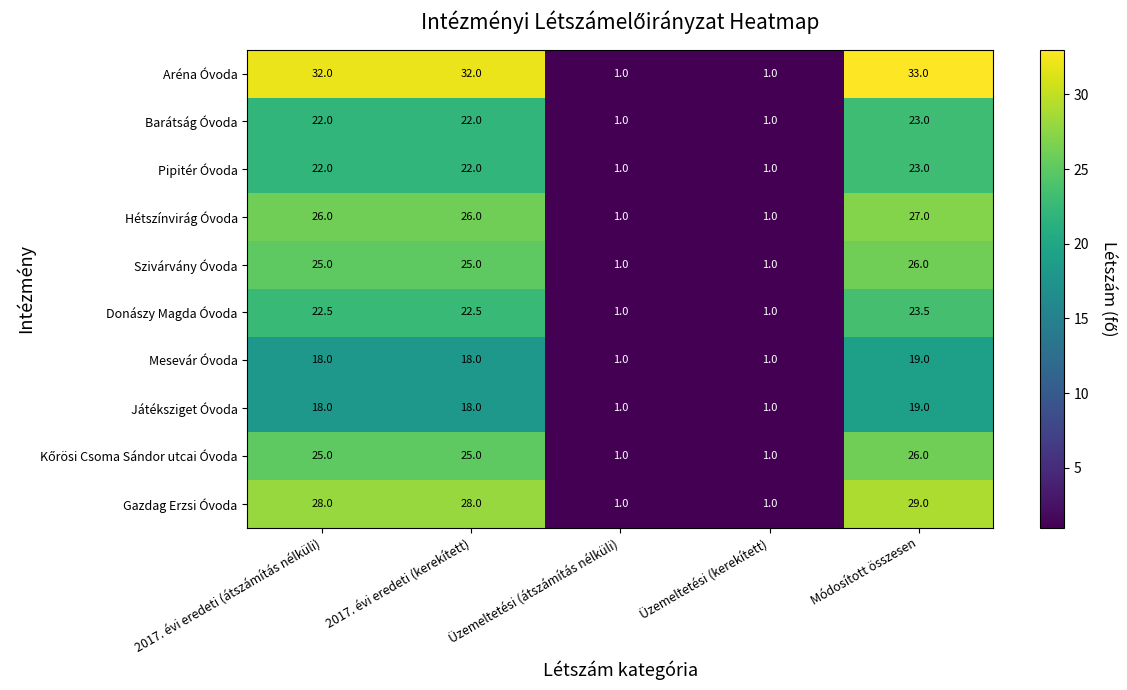

What is the sum of all Mesevár Óvoda values?

57.0